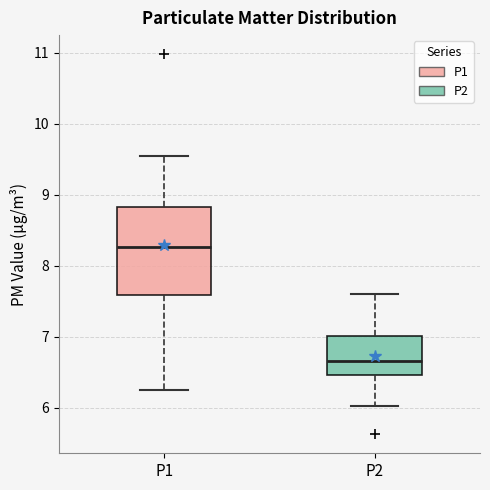

Comparing the boxes themselves (not the whiskers), which one is the tallest?

P1